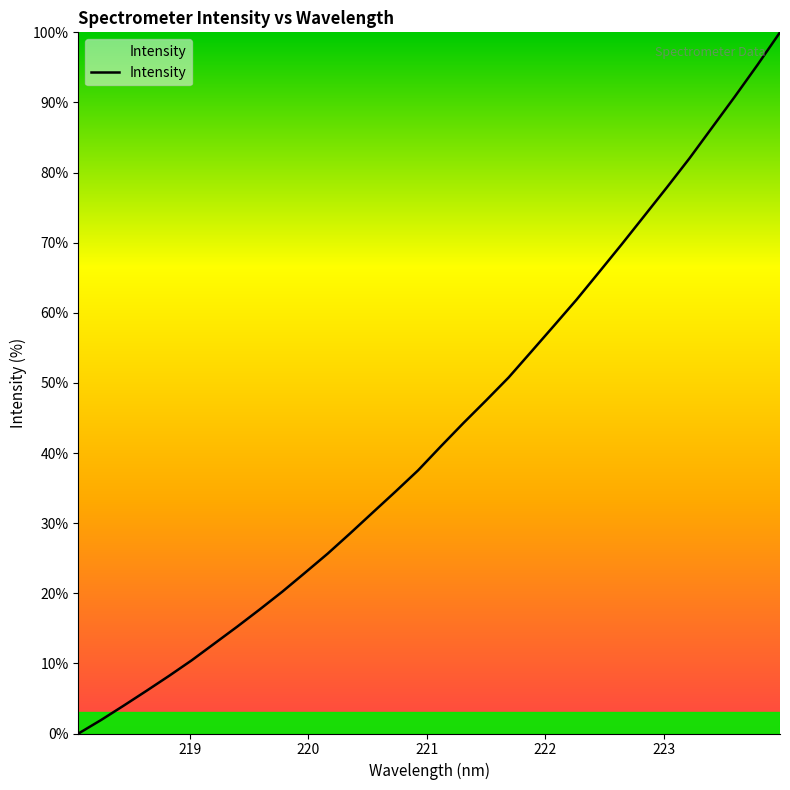

Does the chart display data point markers on the line(s)?

No